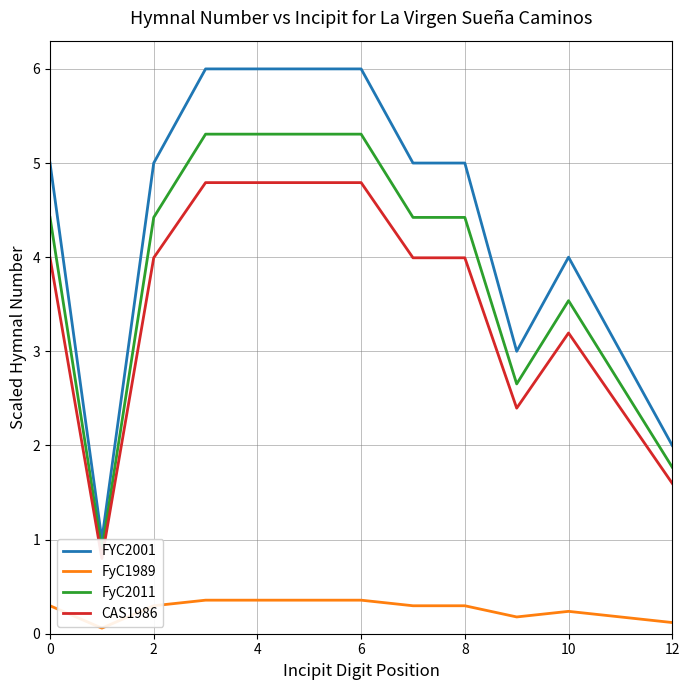

What is the label of the 1st point from the right?

12